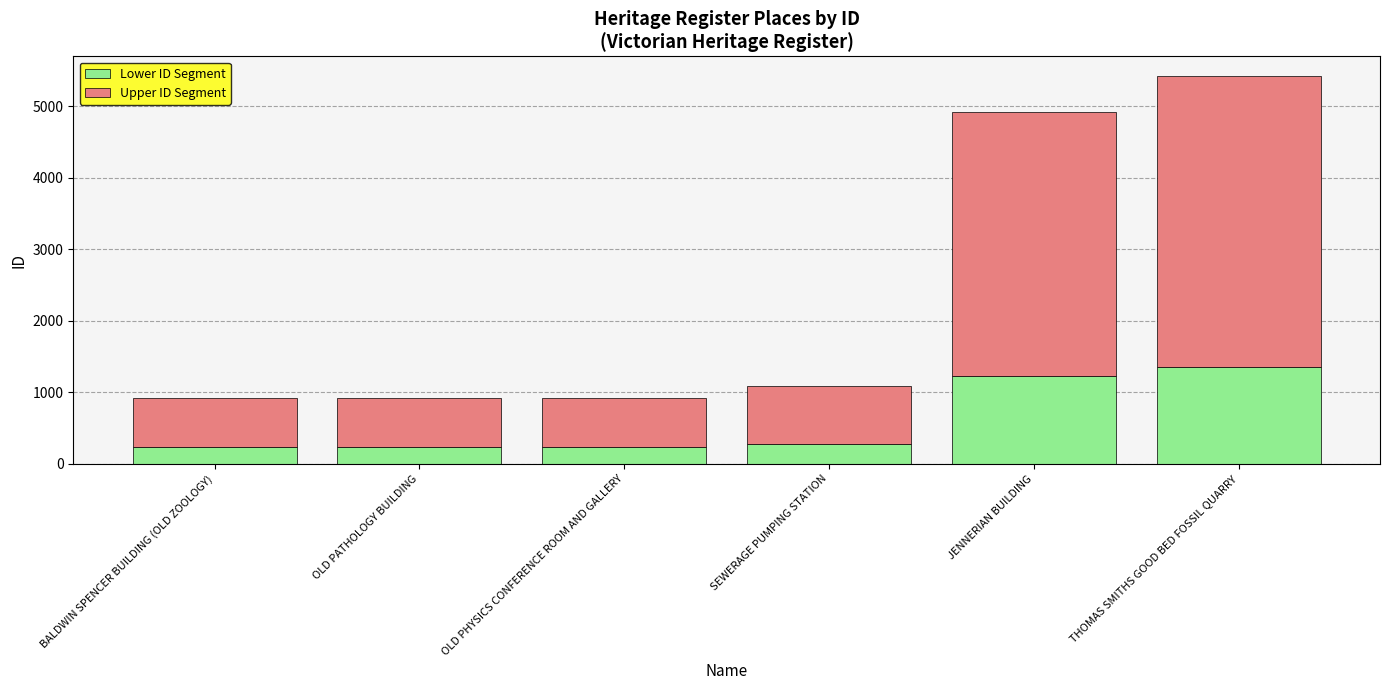

How many distinct data groups are displayed?

2